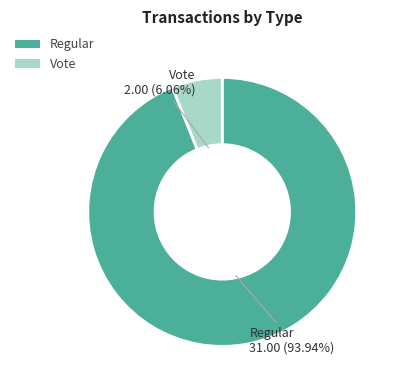

To the nearest percent, what portion does Vote represent?

6%